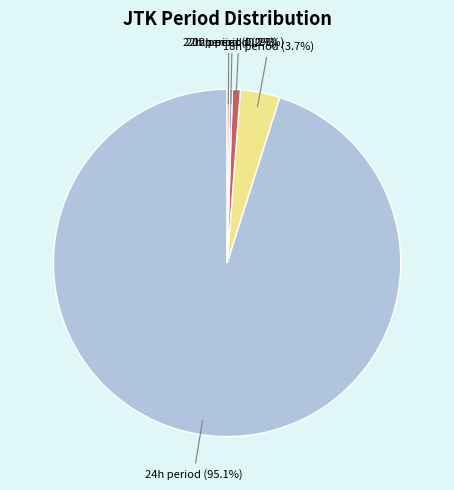

Is there a majority slice in this chart?

Yes